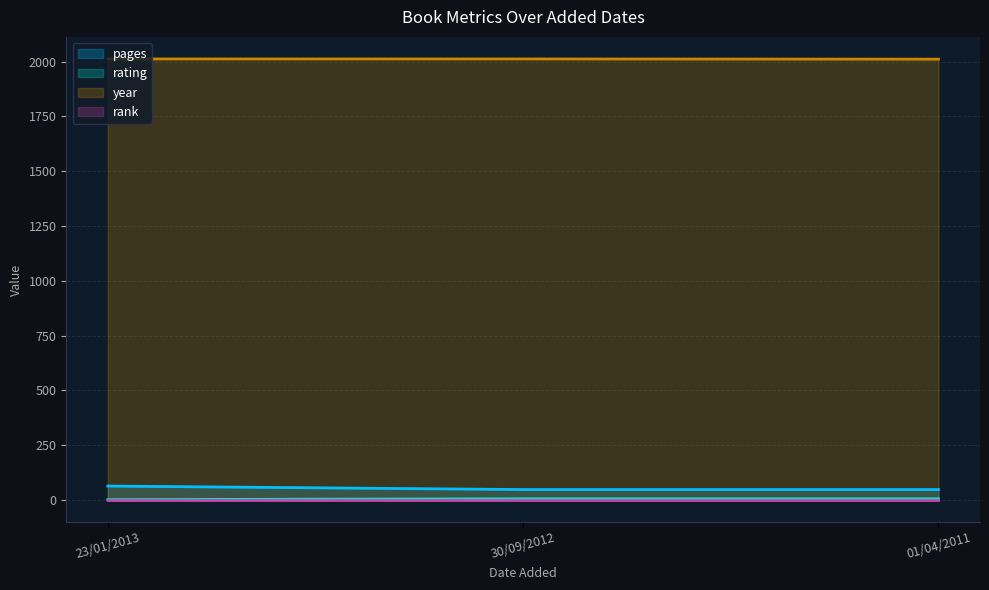

The pages series shows 14 at 30/09/2012. True or false?

False